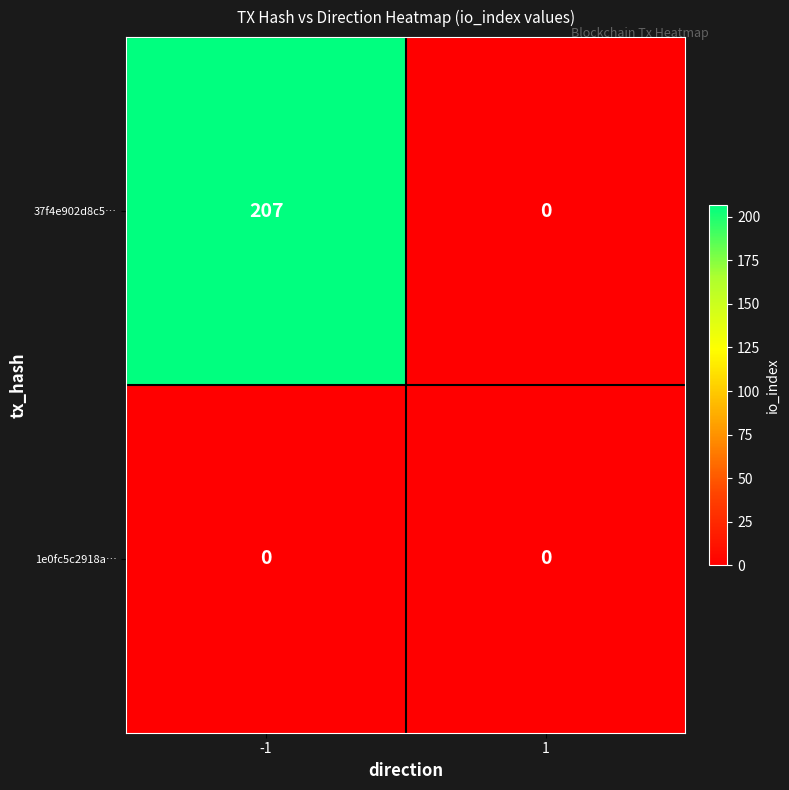

Reading left to right, what are all the values shown in this chart?

37f4e902d8c5…: 207	0
1e0fc5c2918a…: 0	0